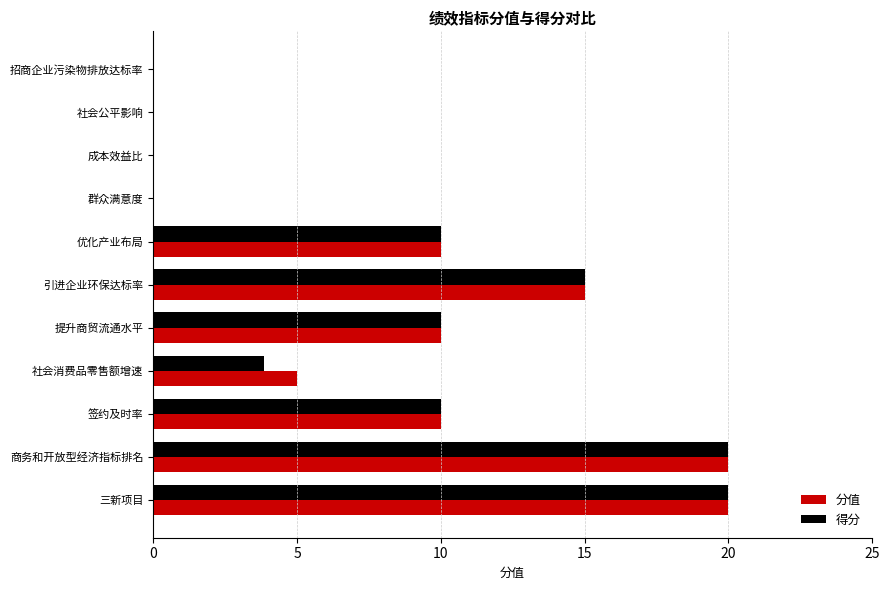

Is it true that 分值 equals 3.3 at 优化产业布局?

False